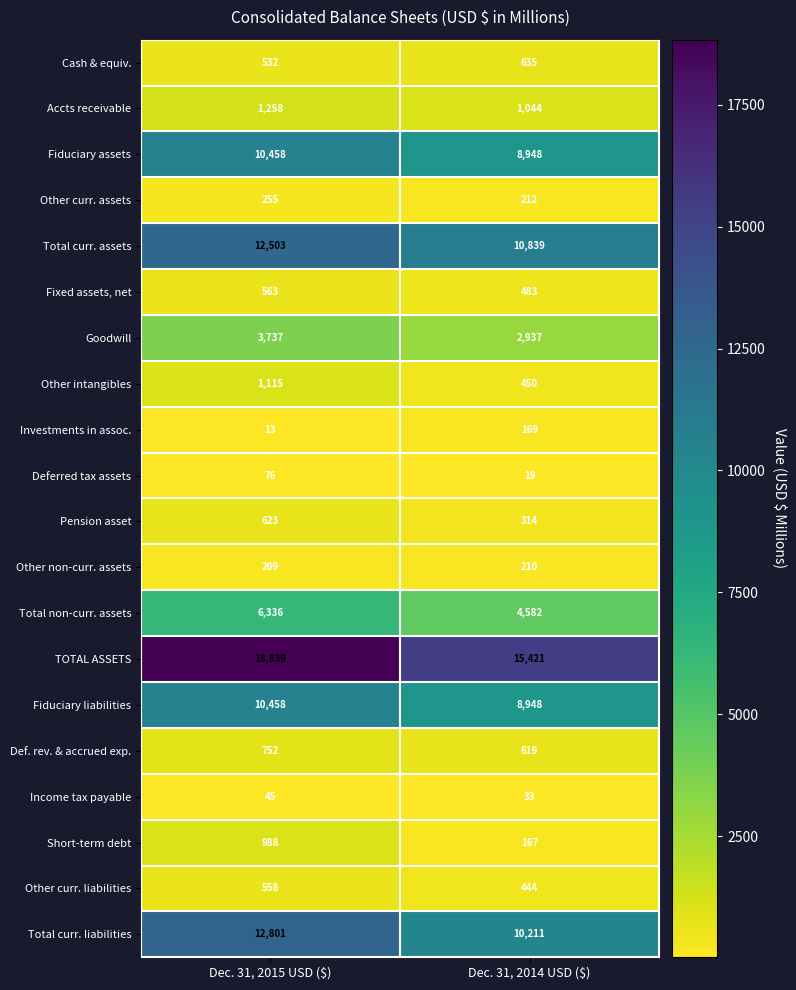

Which series has the largest range (max minus min)?

TOTAL ASSETS